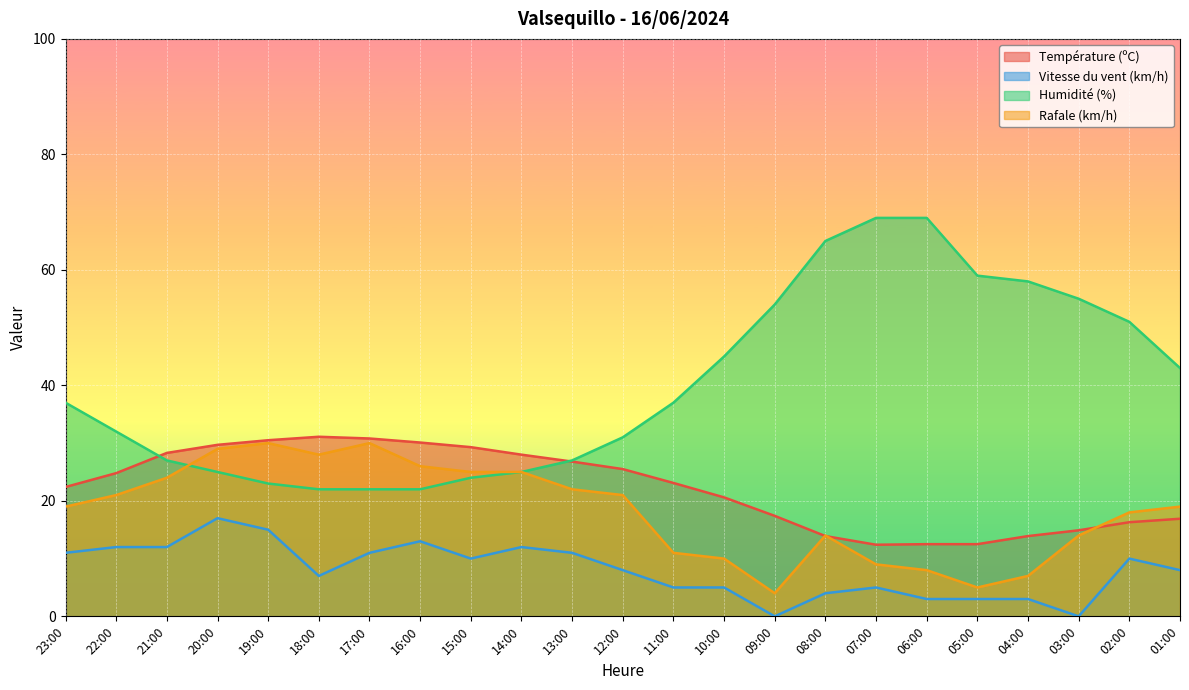

What are all the series names shown in the legend?

Température (ºC), Vitesse du vent (km/h), Humidité (%), Rafale (km/h)